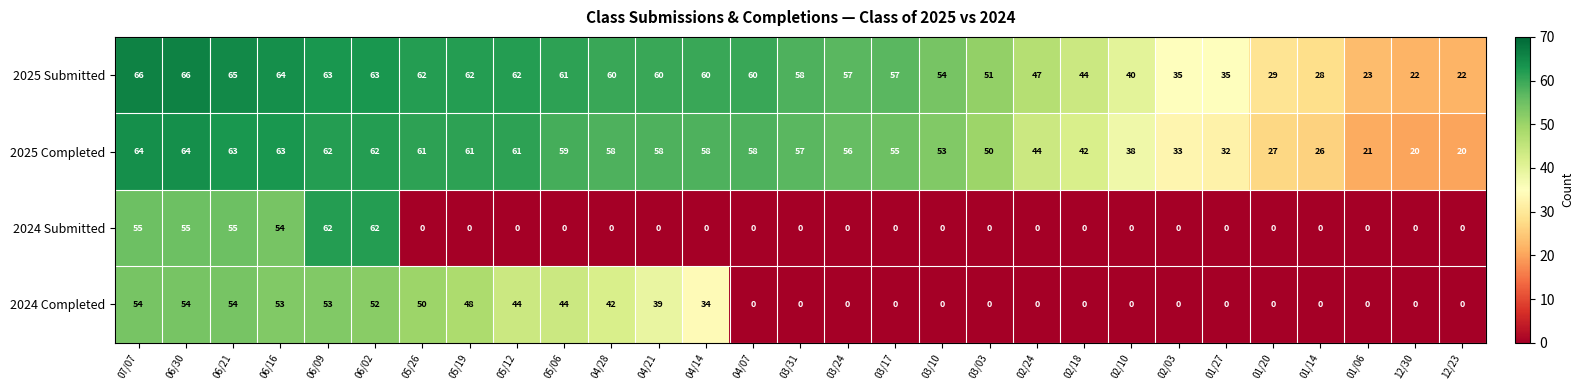

Which series changed the most between 06/16 and 01/14?

2024 Submitted